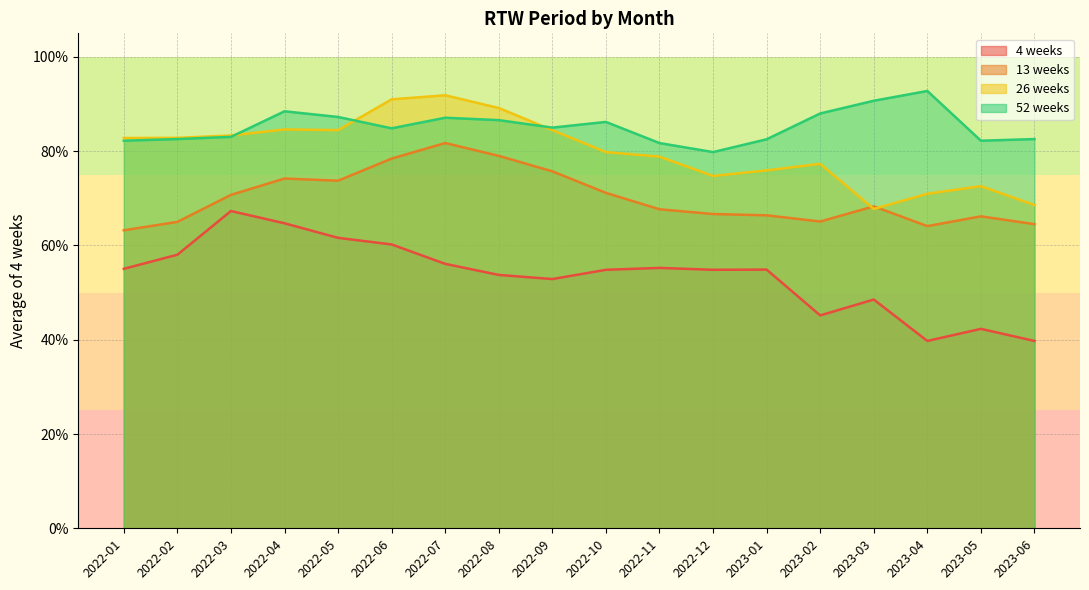

What is the difference between the highest and lowest values at 2023-04?

0.5